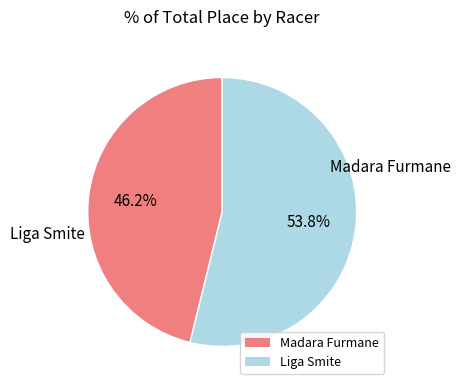

True or false: Liga Smite accounts for 54% of the total.

True